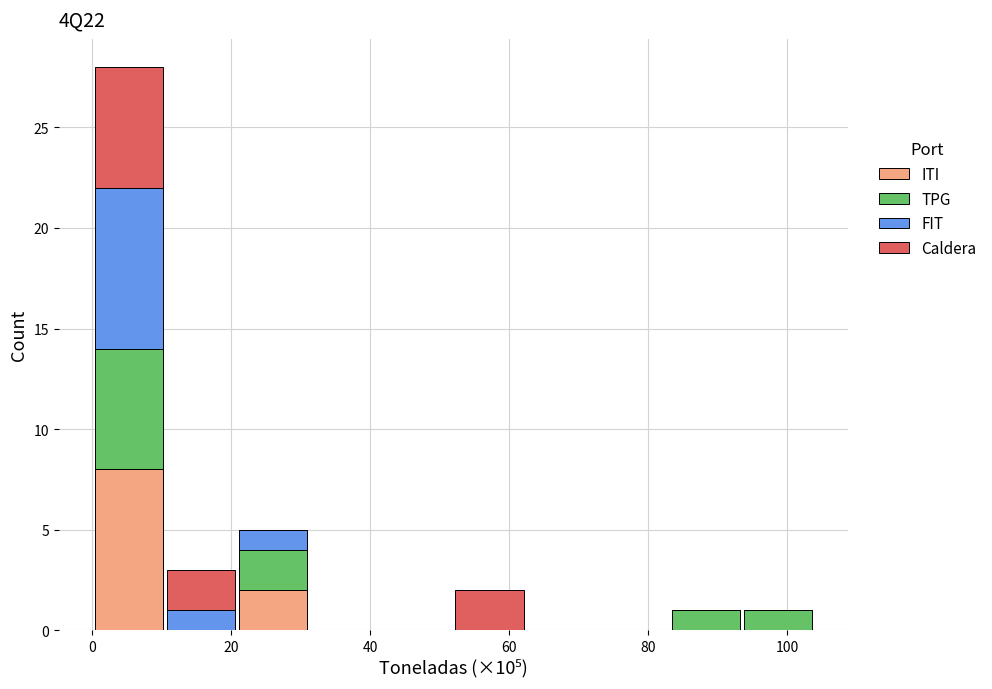

What is the total height of the stacked bar covering 94 to 104 on the x-axis? Neither the bar edges nor the heights are printed on the chart, so give them approximately, as read against the axes.

1